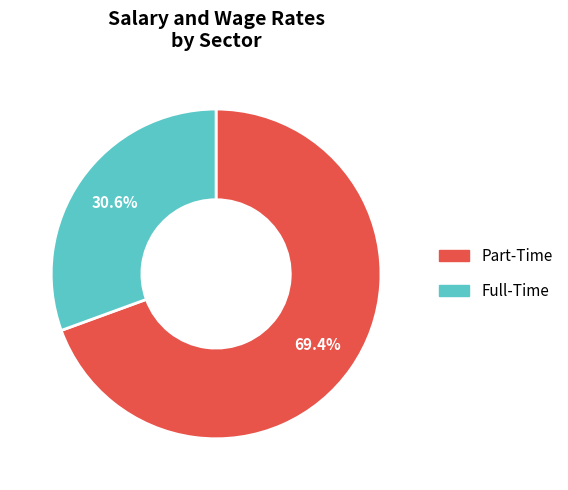

Is there any slice that represents more than half of the pie?

Yes